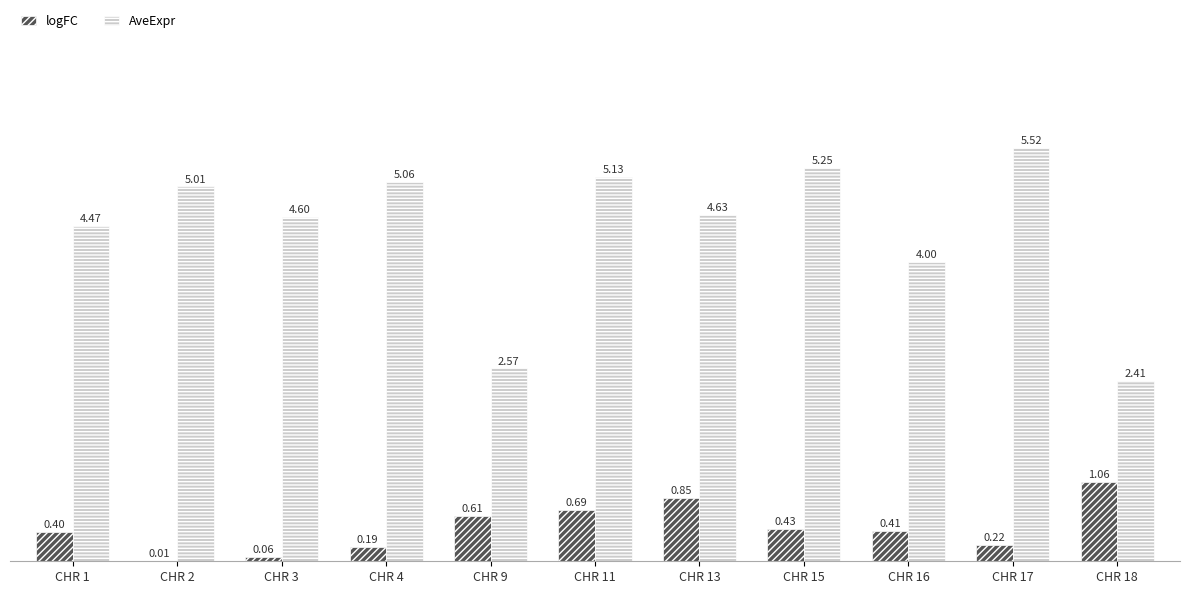

True or false: AveExpr has a value of 4.0 at CHR 16.

True